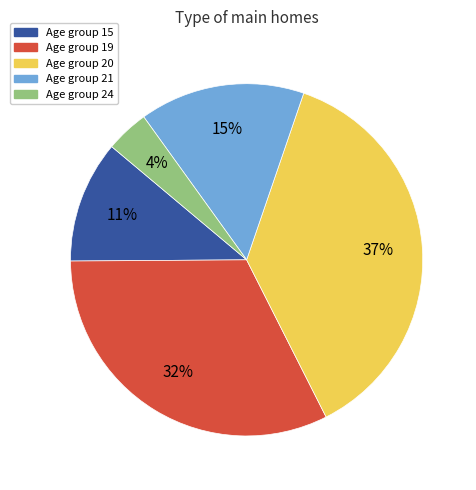

To the nearest percent, what percentage of the pie is Age group 19?

32%